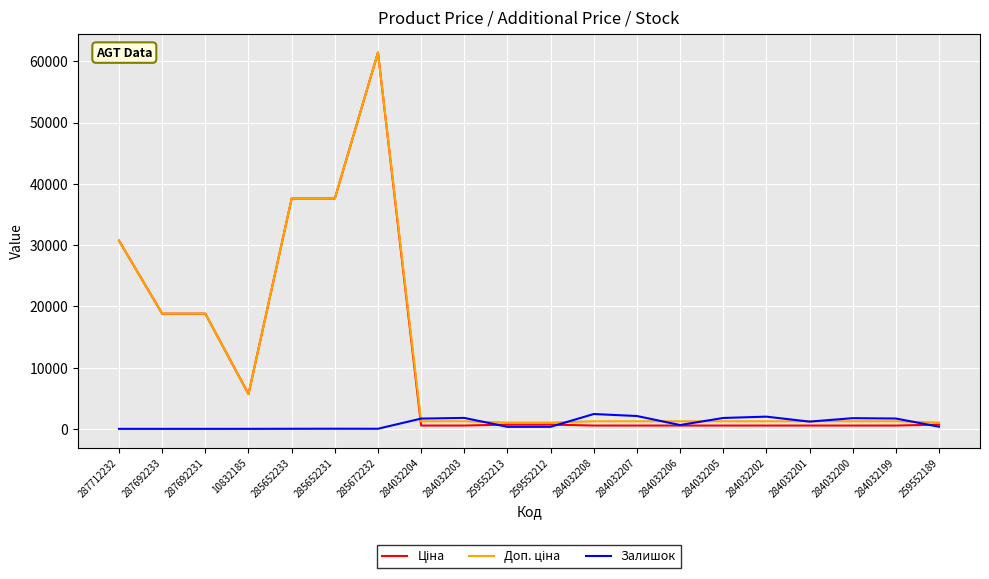

What is the greatest value displayed?

61434.3